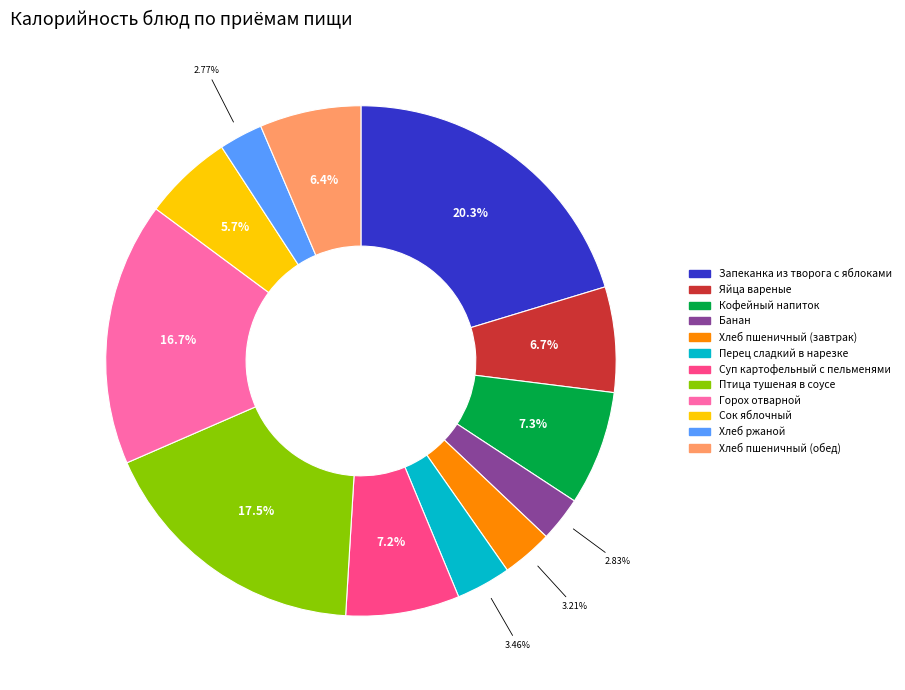

What is the largest slice in the pie chart?

Запеканка из творога с яблоками